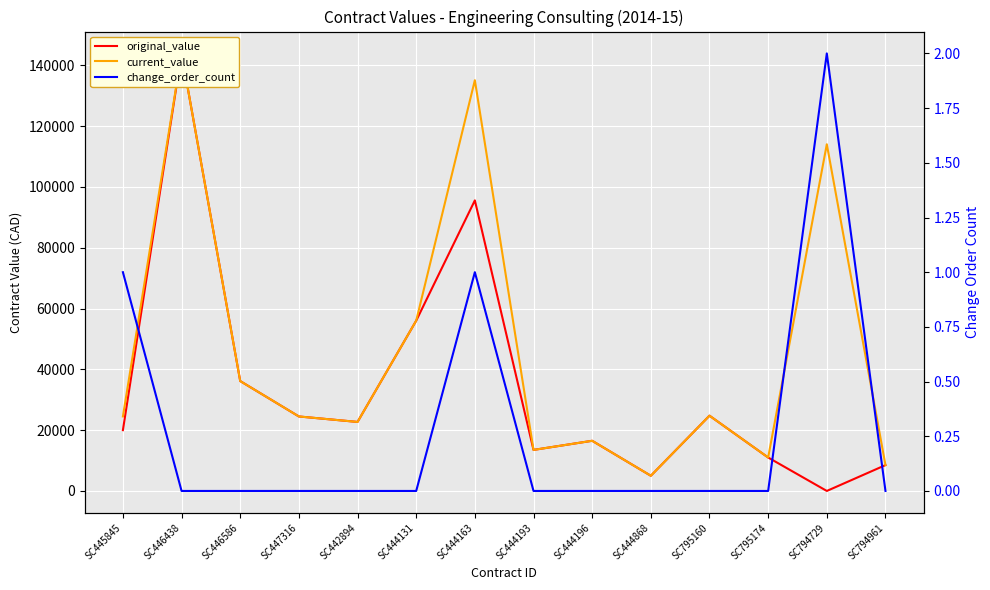

Which series has the largest total across all categories?

current_value